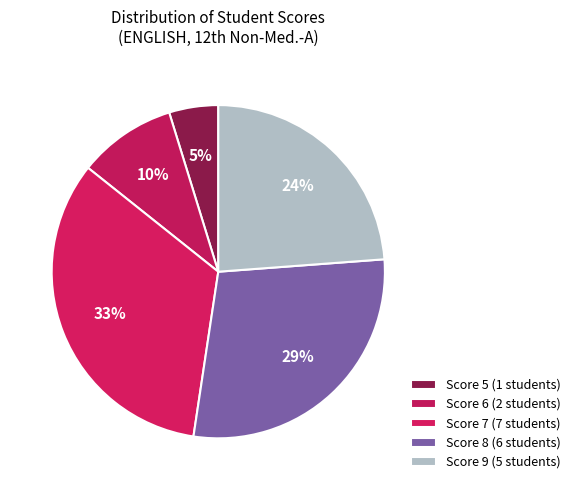

Is the sum of Score 5 and Score 7 greater than half?

No